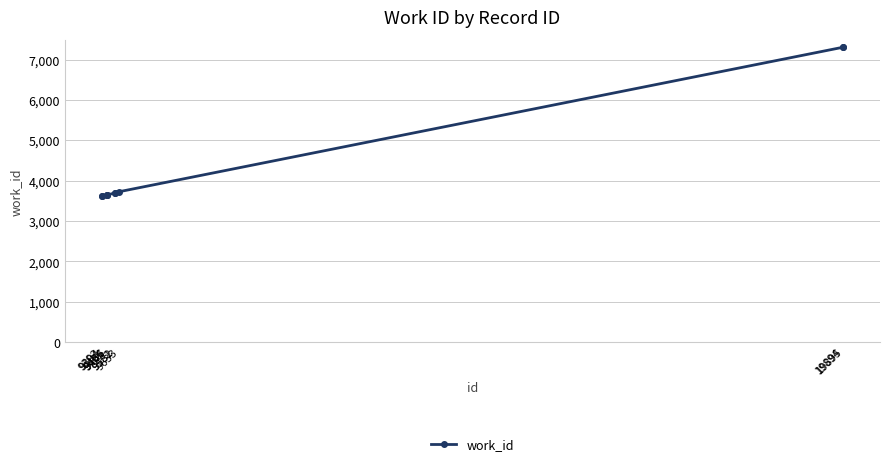

What is the maximum value shown in the chart?

7304